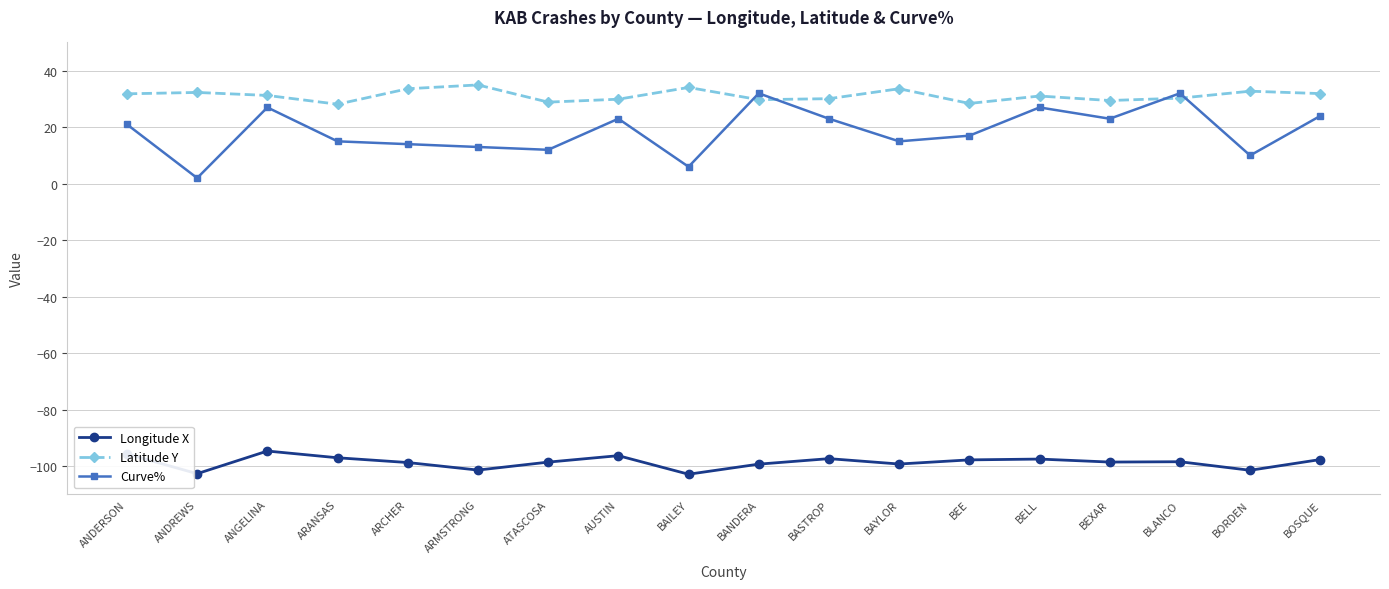

What is the highest value of the Curve% series?

32.0